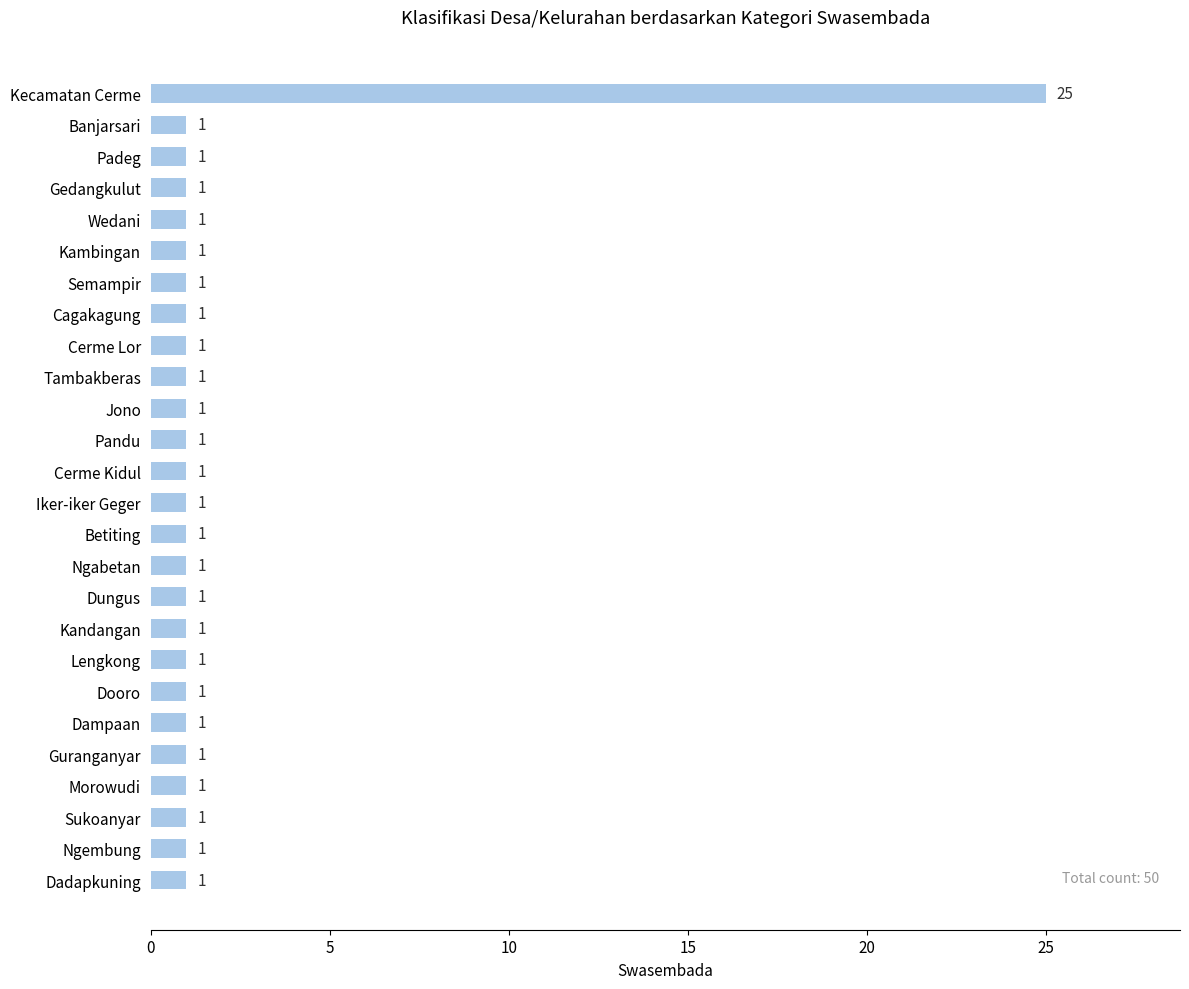

The value at Iker-iker Geger is 0. True or false?

False